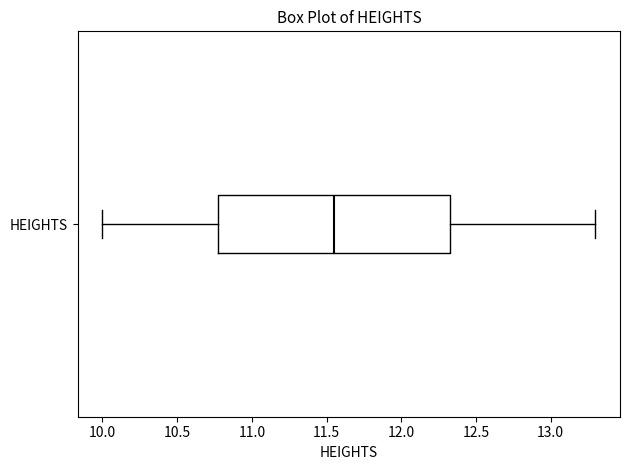

Transcribe this box plot: give where the median line is, the range the box spans, and where the two whiskers end, as read against the x-axis. The values are not printed on the chart, so give them approximately, as read against the axis.

median 11.55, box 10.80 to 12.35, whiskers 10.00 to 13.30